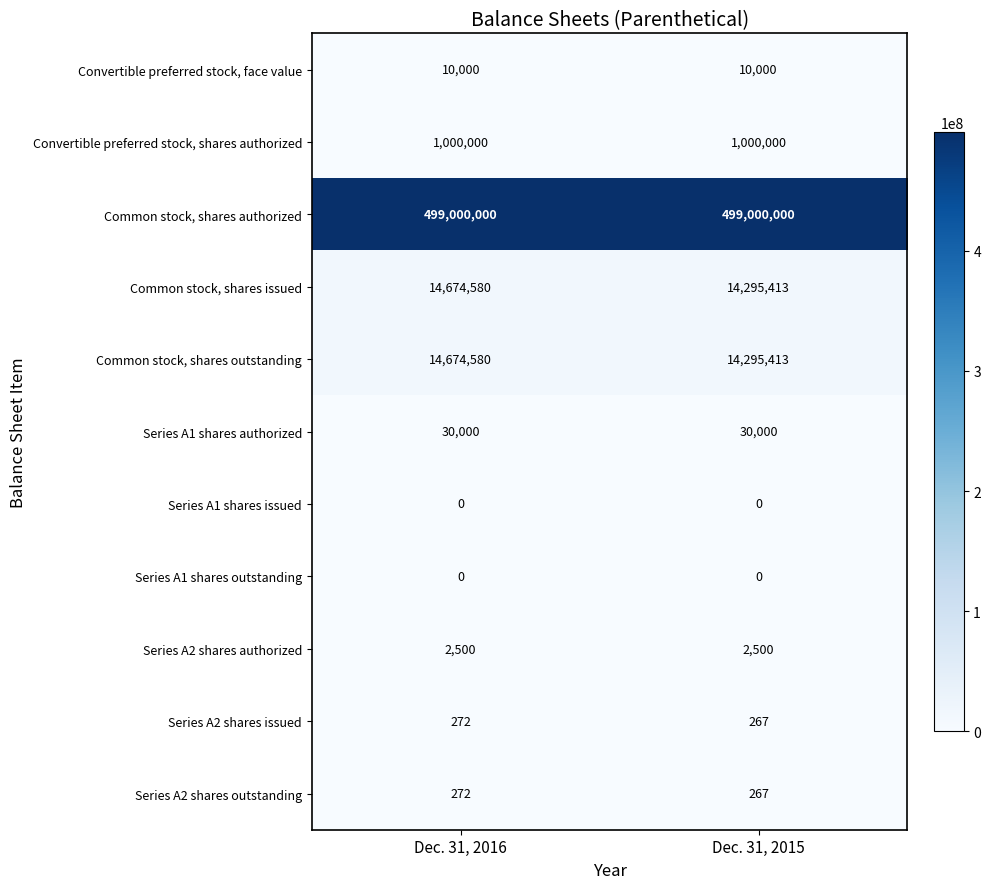

What is the highest value of the Convertible preferred stock, shares authorized series?

1000000